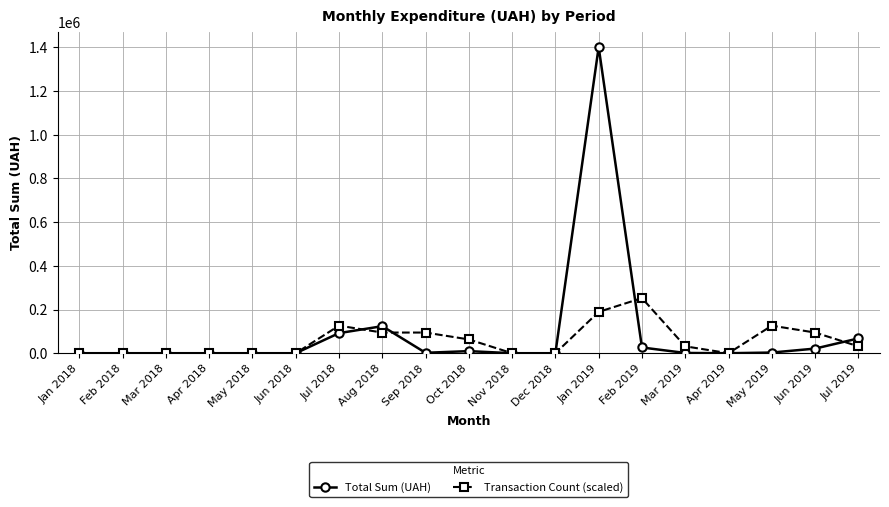

At which category is the sum across all series the highest?

Jan 2019